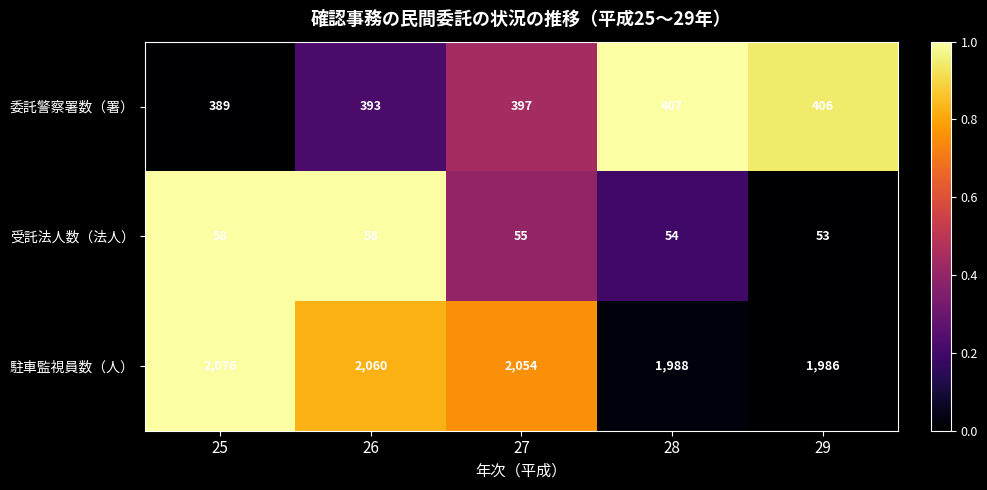

Between 27 and 29, which series saw the biggest shift?

駐車監視員数（人）